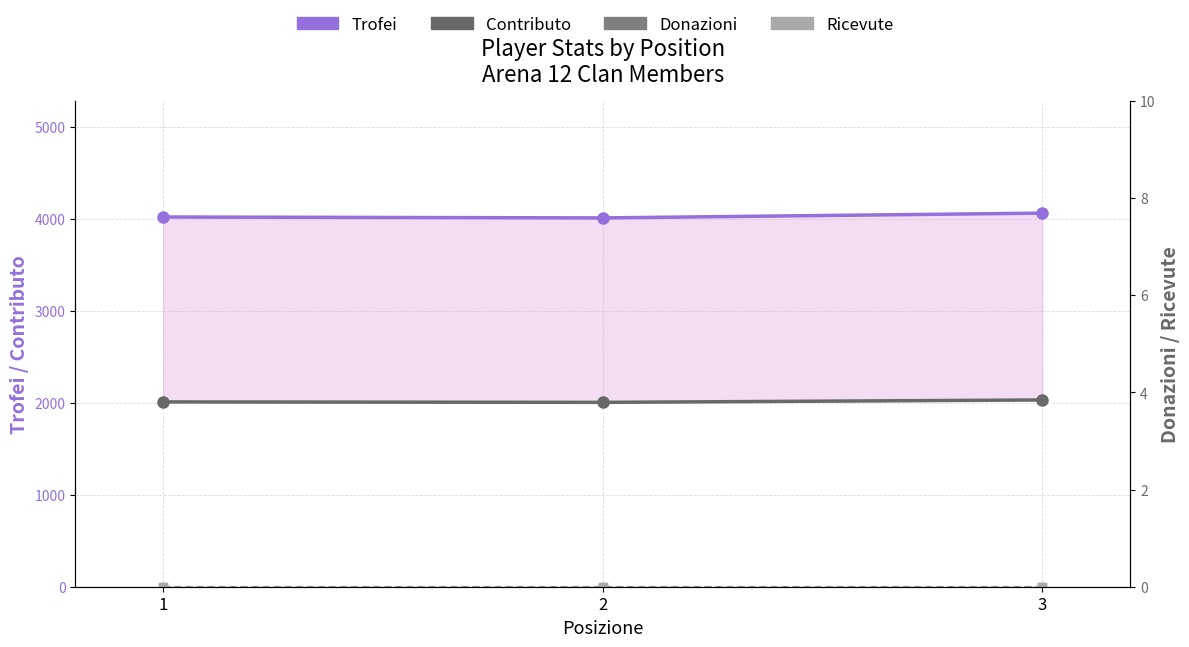

How many lines are shown in the chart?

4